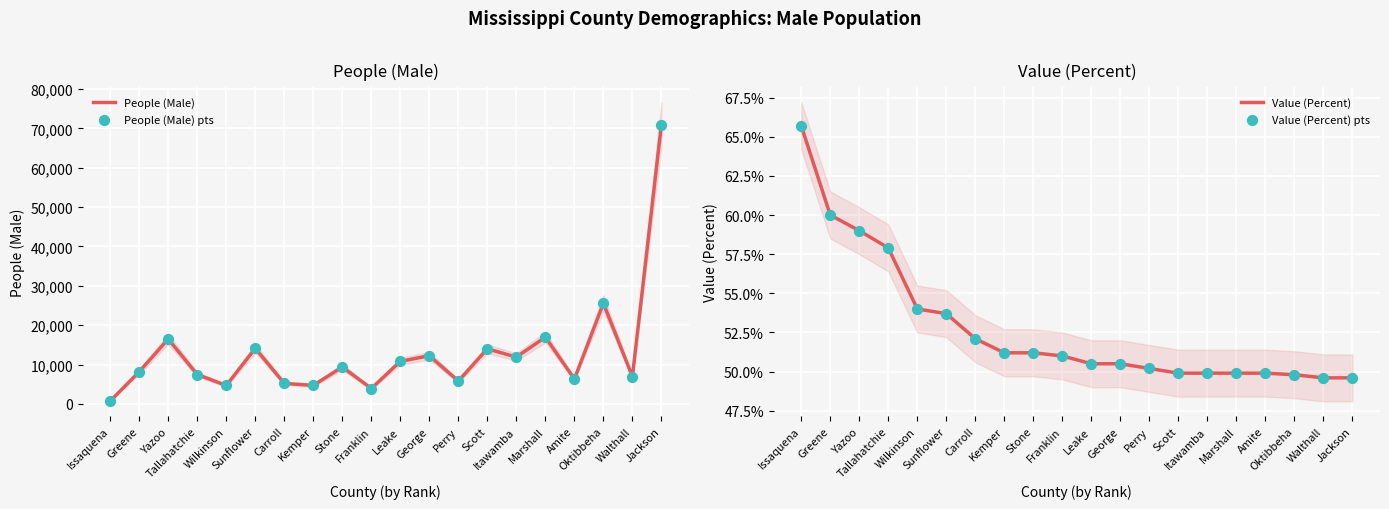

What are all the series names shown in the legend?

People (Male), People (Male) pts, Value (Percent), Value (Percent) pts